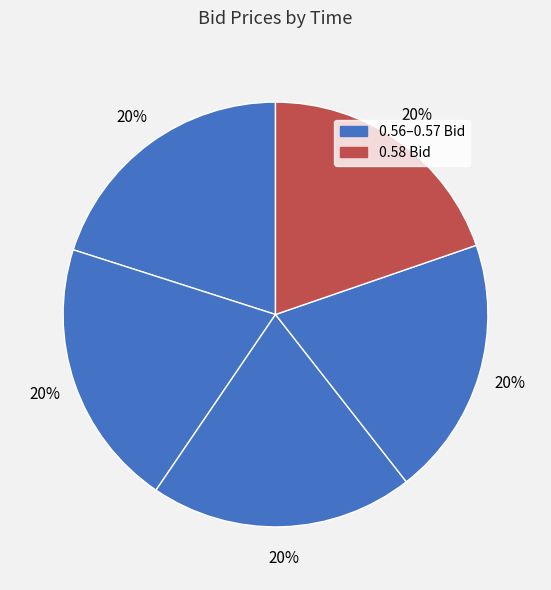

Count the number of slices in the pie.

5